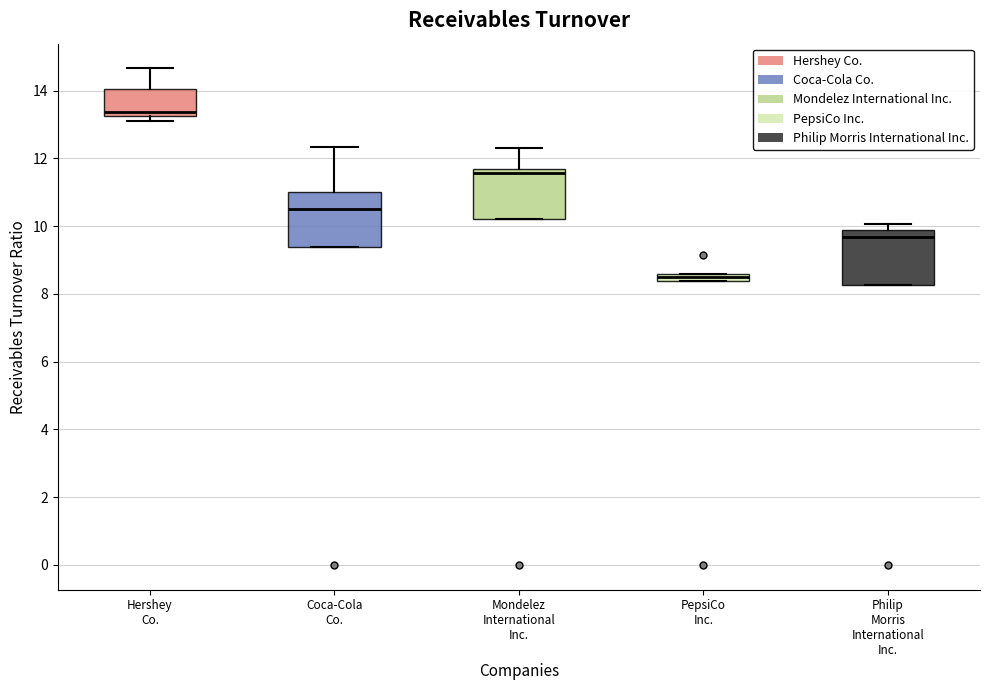

Where is the lower edge of the box for Coca-Cola Co. on the y-axis? The values are not printed on the chart, so give them approximately, as read against the axis.

9.4